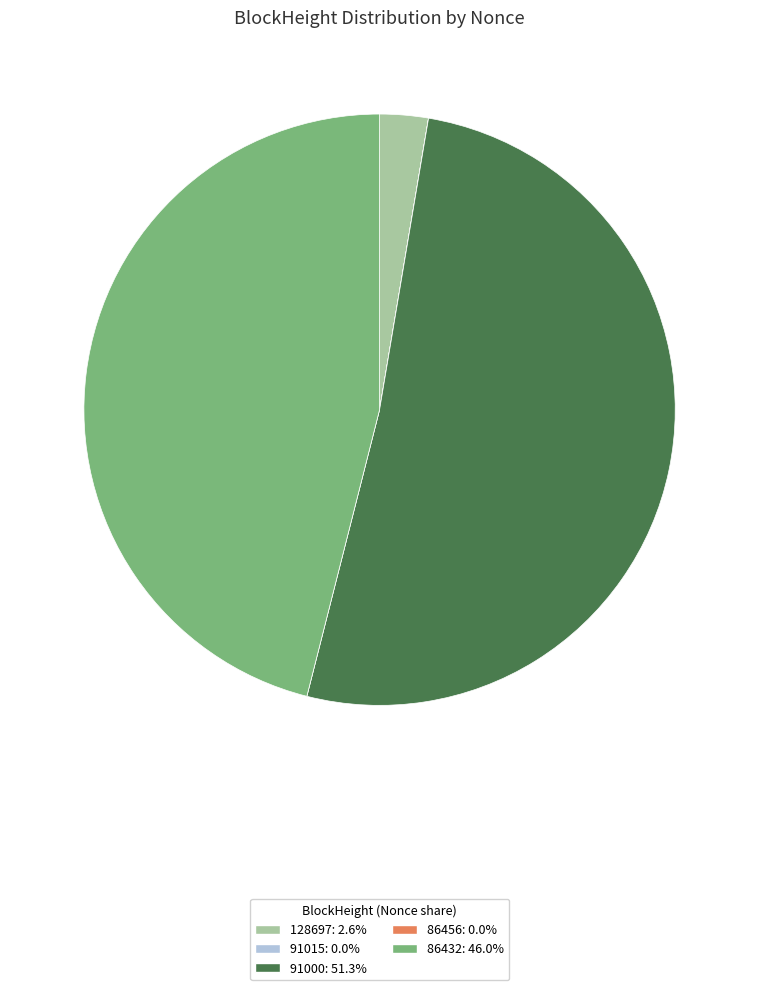

Is there a majority slice in this chart?

Yes